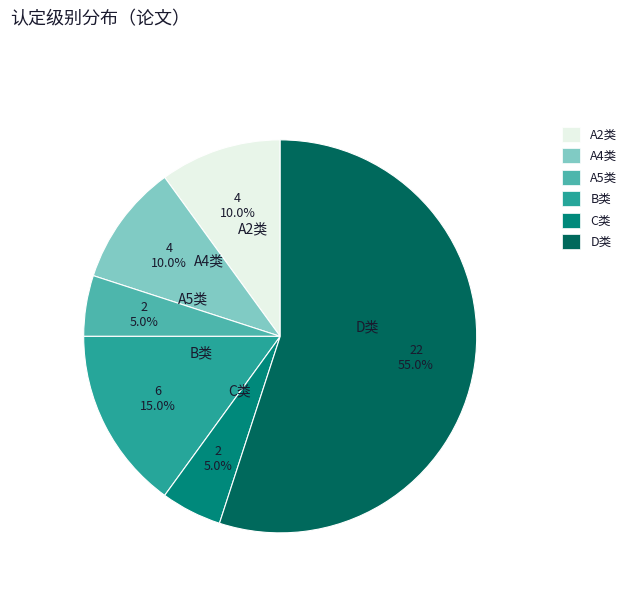

How much of the chart is everything except A4类?

90.0%